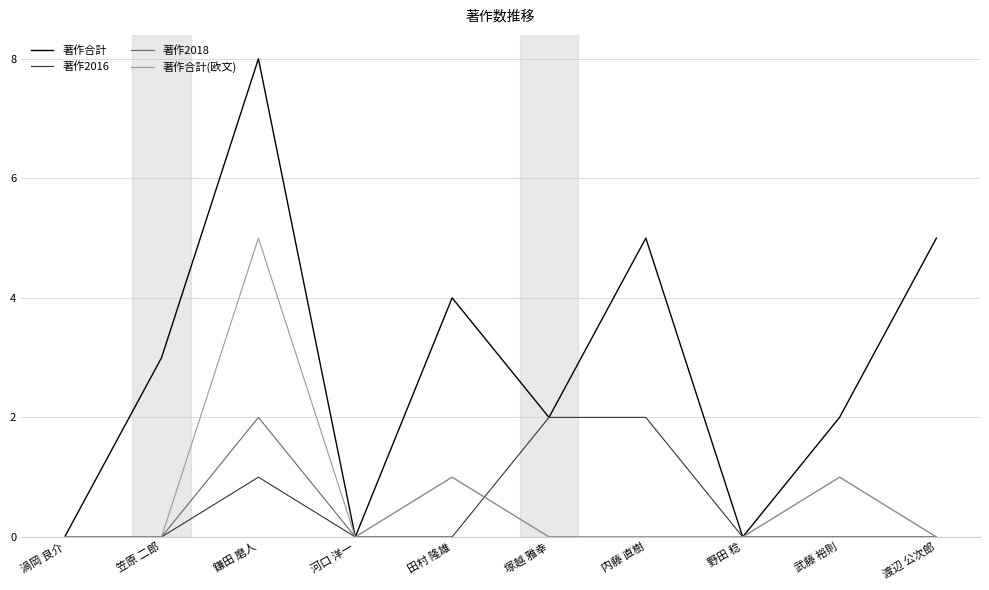

What position from the left is 塚越 雅幸?

6